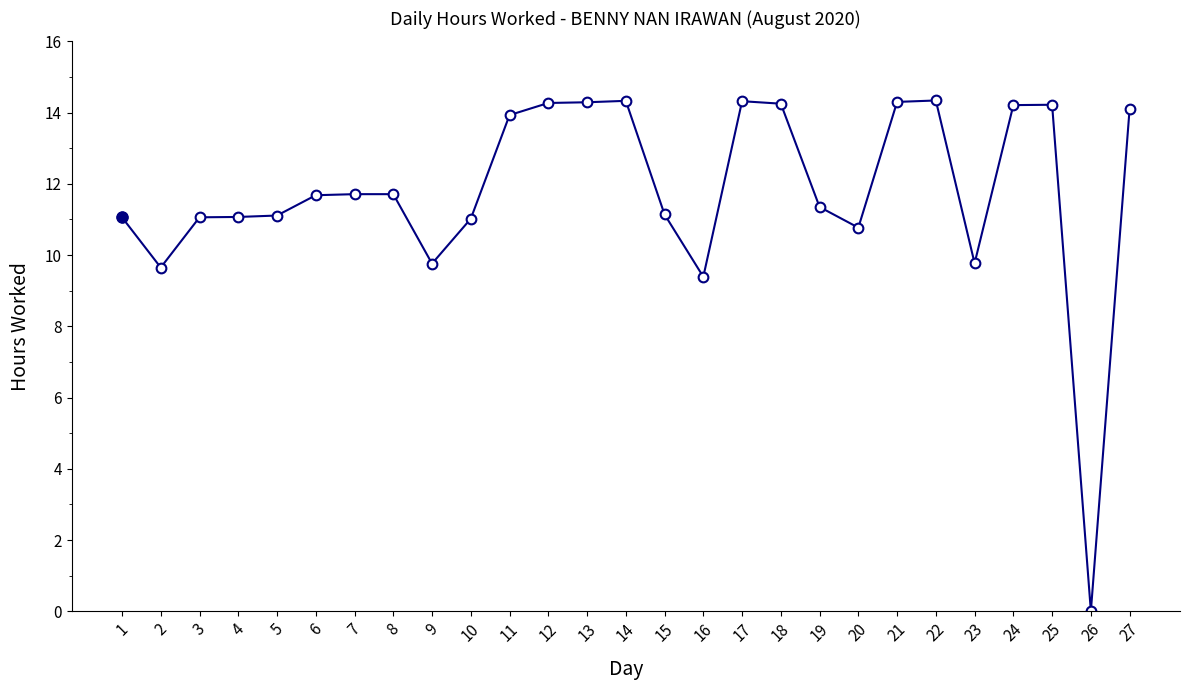

How many categories are shown in the chart?

27